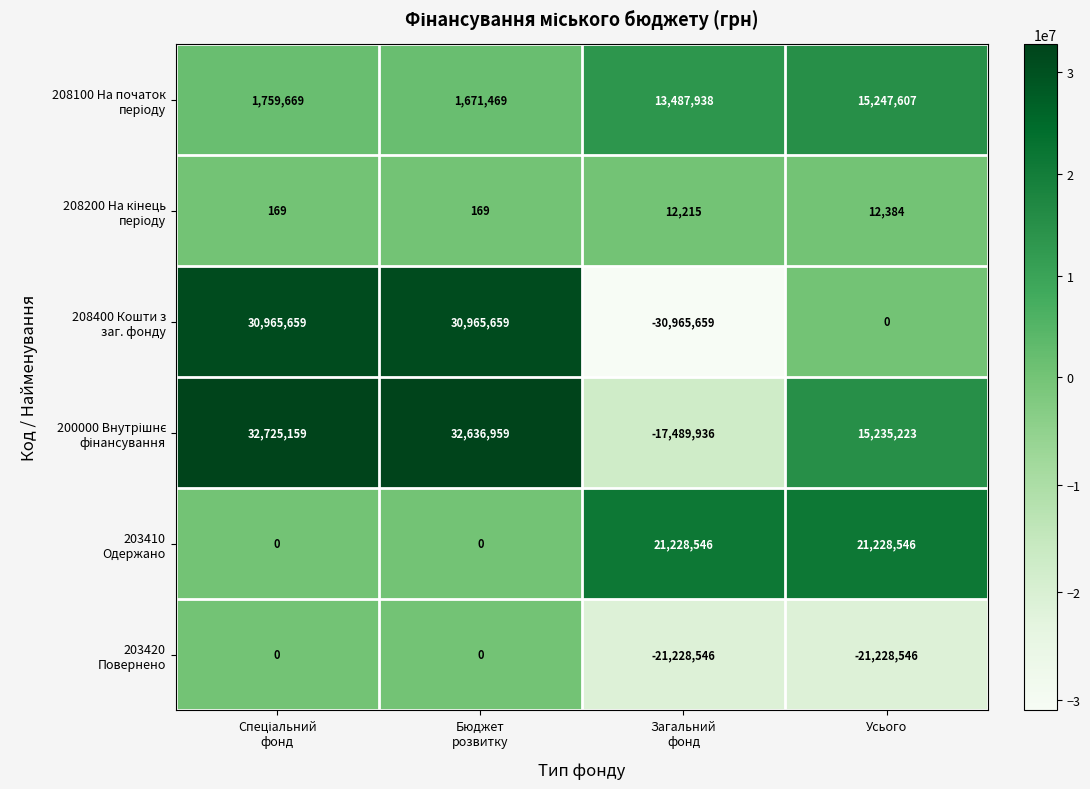

What is the smallest value displayed?

-30965659